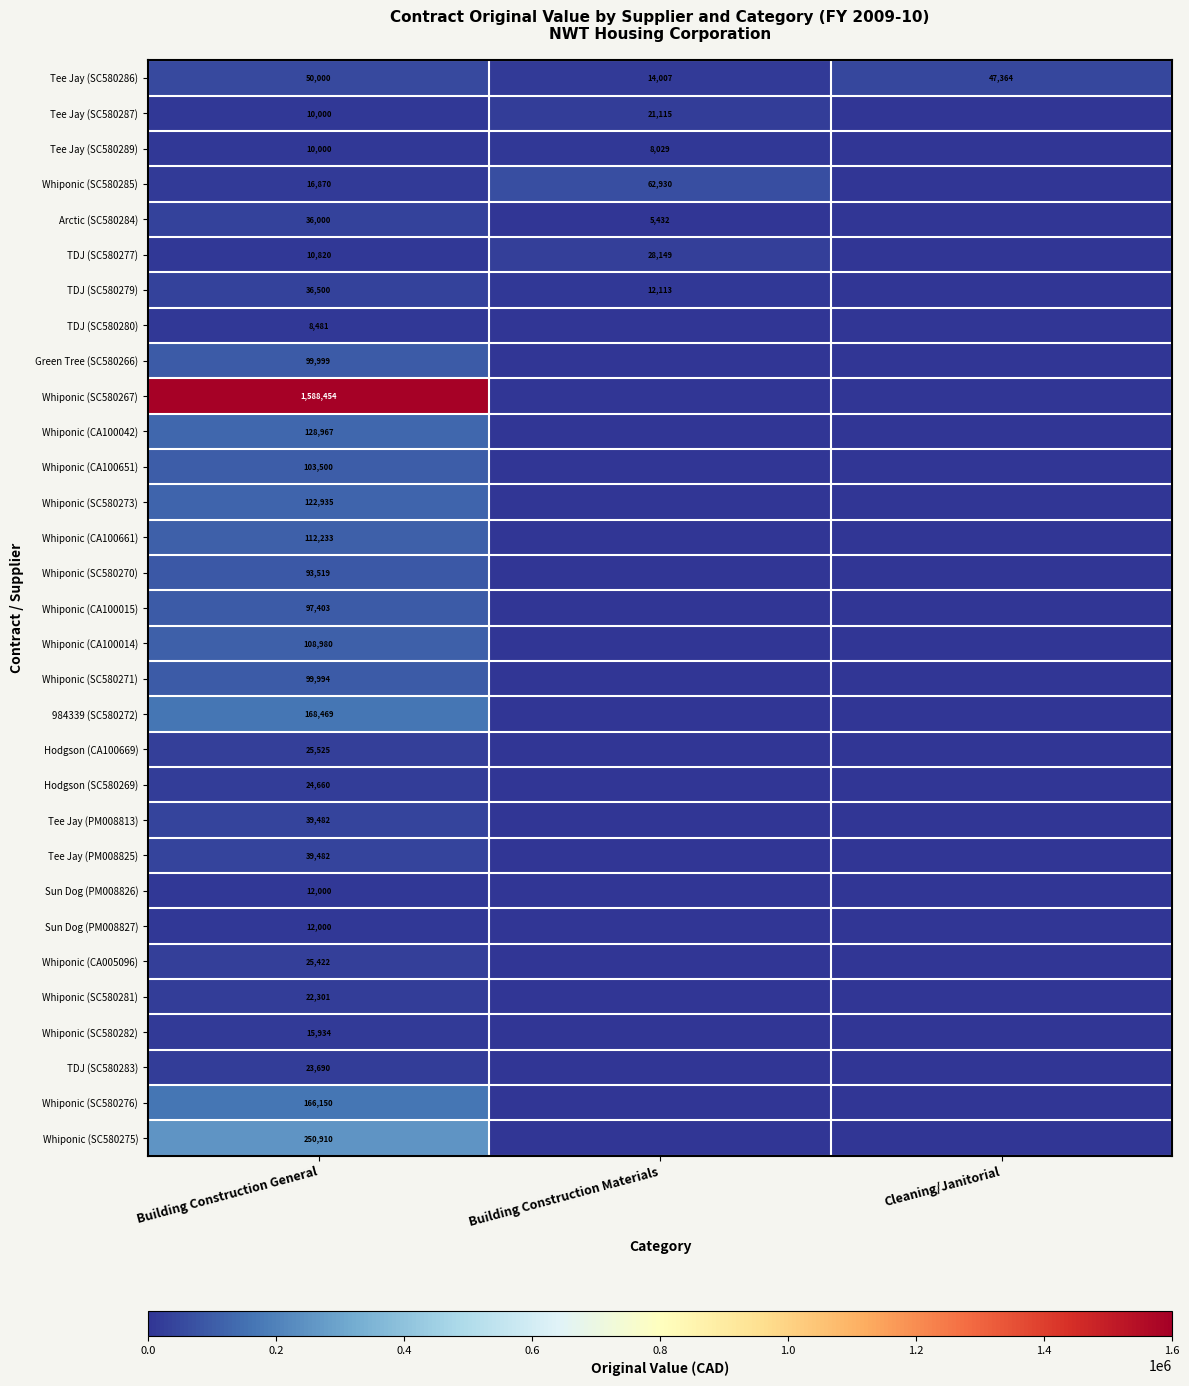

Is the value of Tee Jay (SC580287) at Building Construction General greater than the value of Tee Jay (SC580286) at Building Construction General?

No